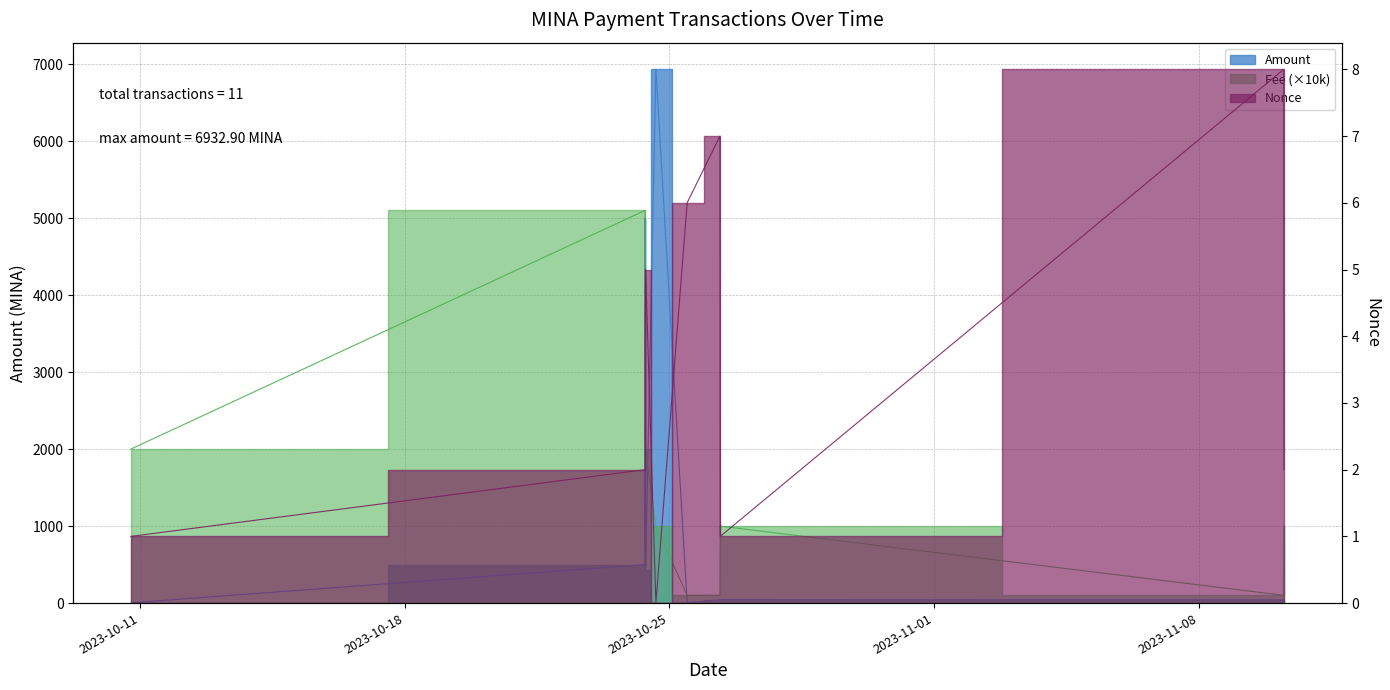

What is the difference between the highest and lowest values at 2023-10-24 08:36:00?

5099.0